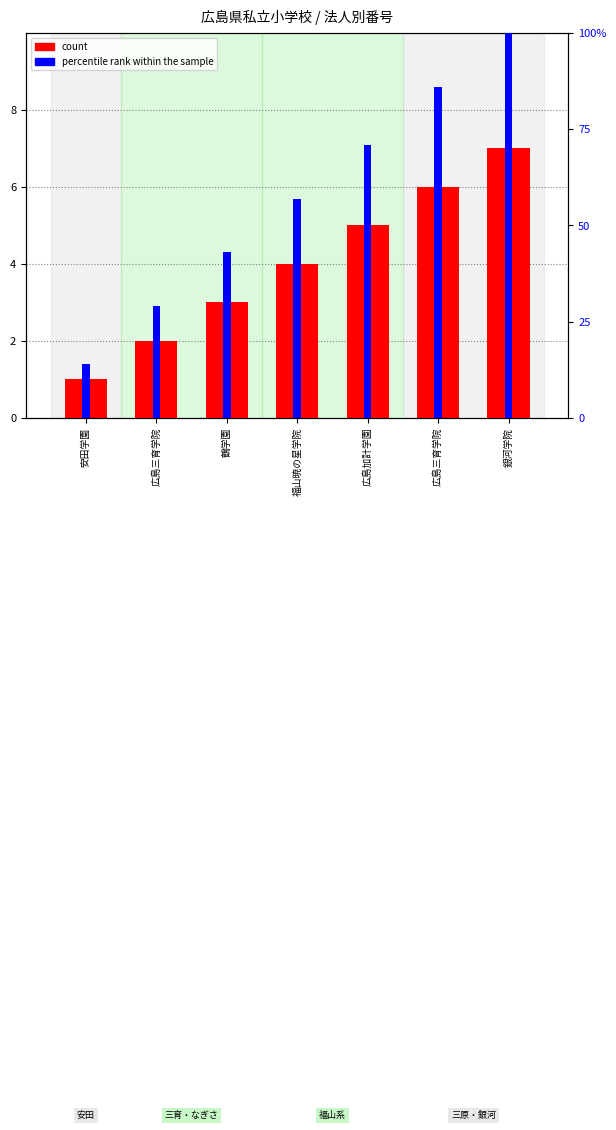

What is the average value of the percentile rank within the sample series?

57